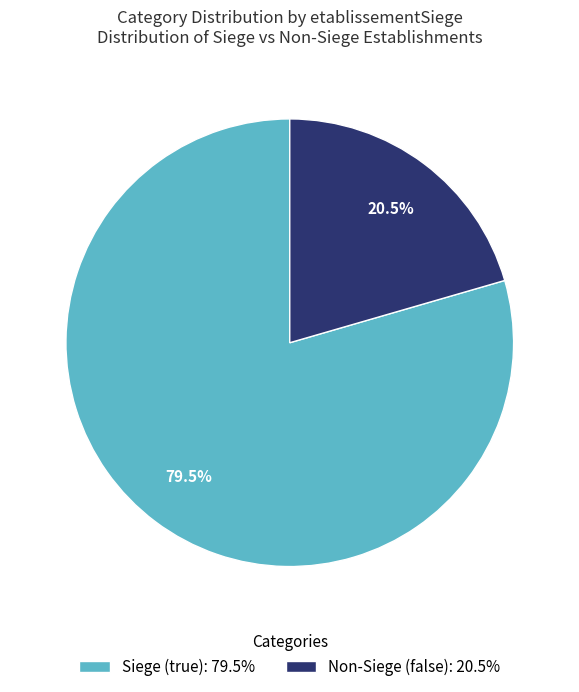

Does any single category account for the majority?

Yes